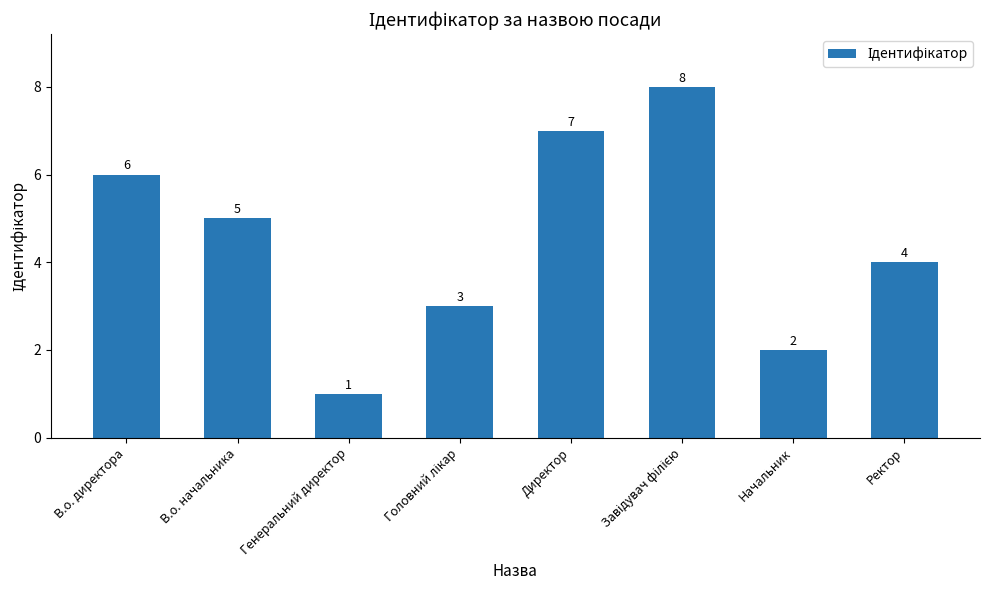

What is the greatest value displayed?

8